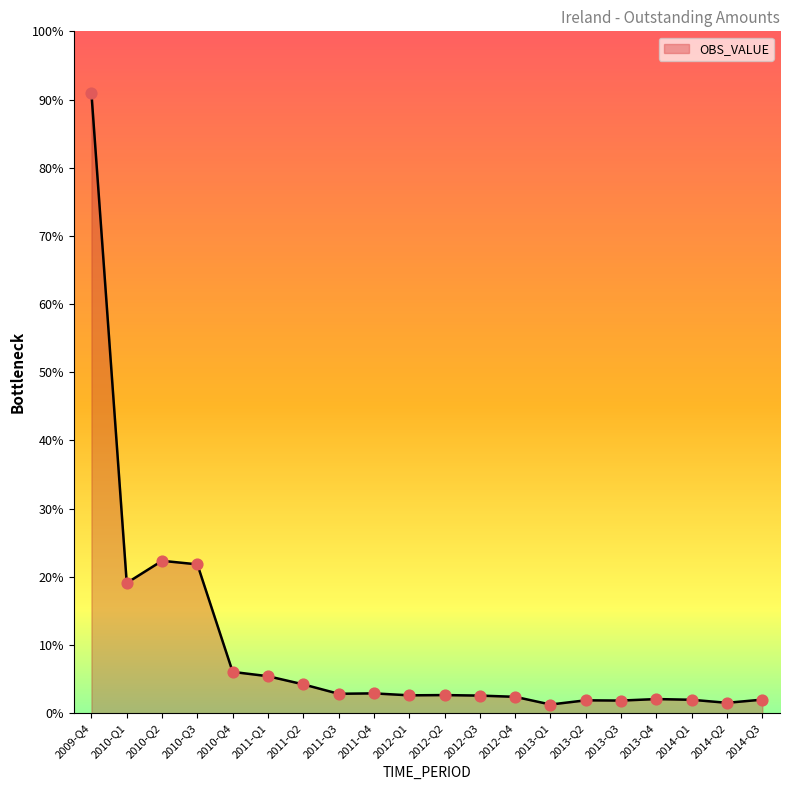

Does the chart have visible grid lines?

No